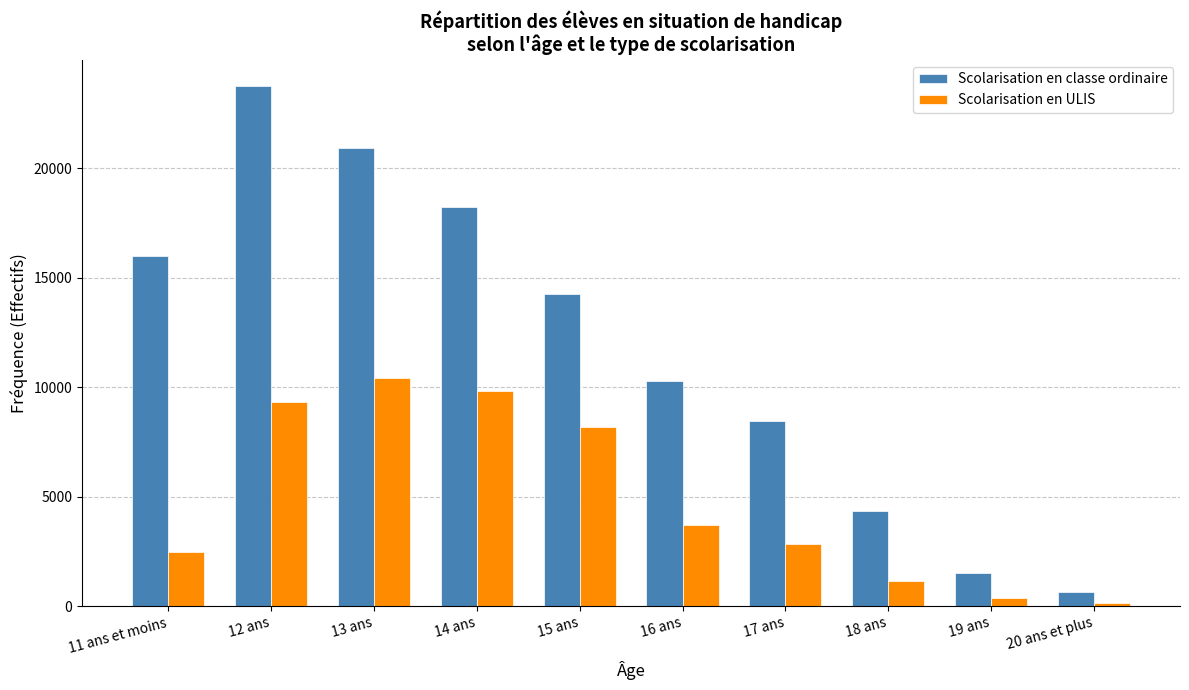

Reading left to right, what are all the values shown in this chart?

Scolarisation en classe ordinaire: 15973	23756	20929	18231	14232	10290	8441	4326	1498	634
Scolarisation en ULIS: 2490	9316	10421	9844	8158	3682	2837	1126	355	141